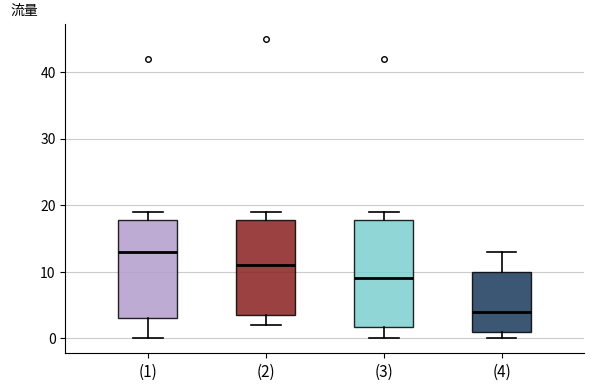

Where does the median line of the box for (2) sit on the y-axis? The values are not printed on the chart, so give them approximately, as read against the axis.

11